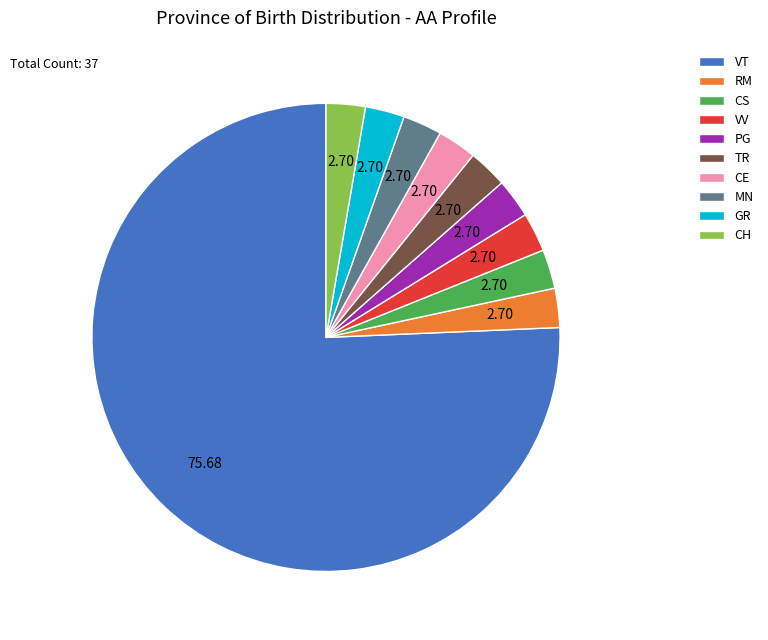

Does any single category account for the majority?

Yes